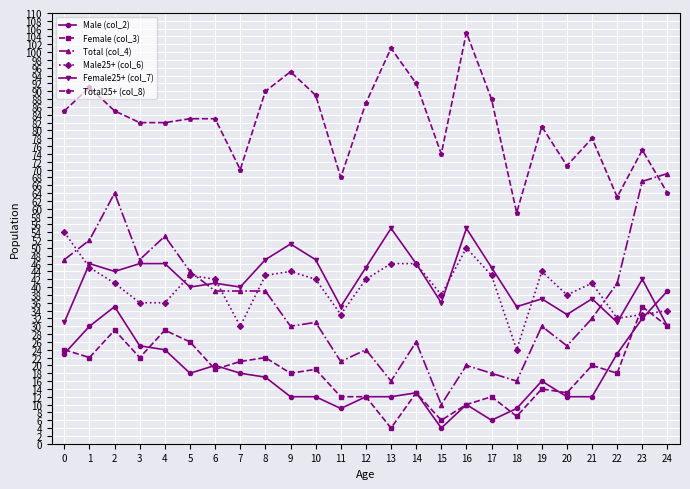

Rank the series by their maximum value, from highest to lowest.

Total25+ (col_8), Total (col_4), Female25+ (col_7), Male25+ (col_6), Male (col_2), Female (col_3)